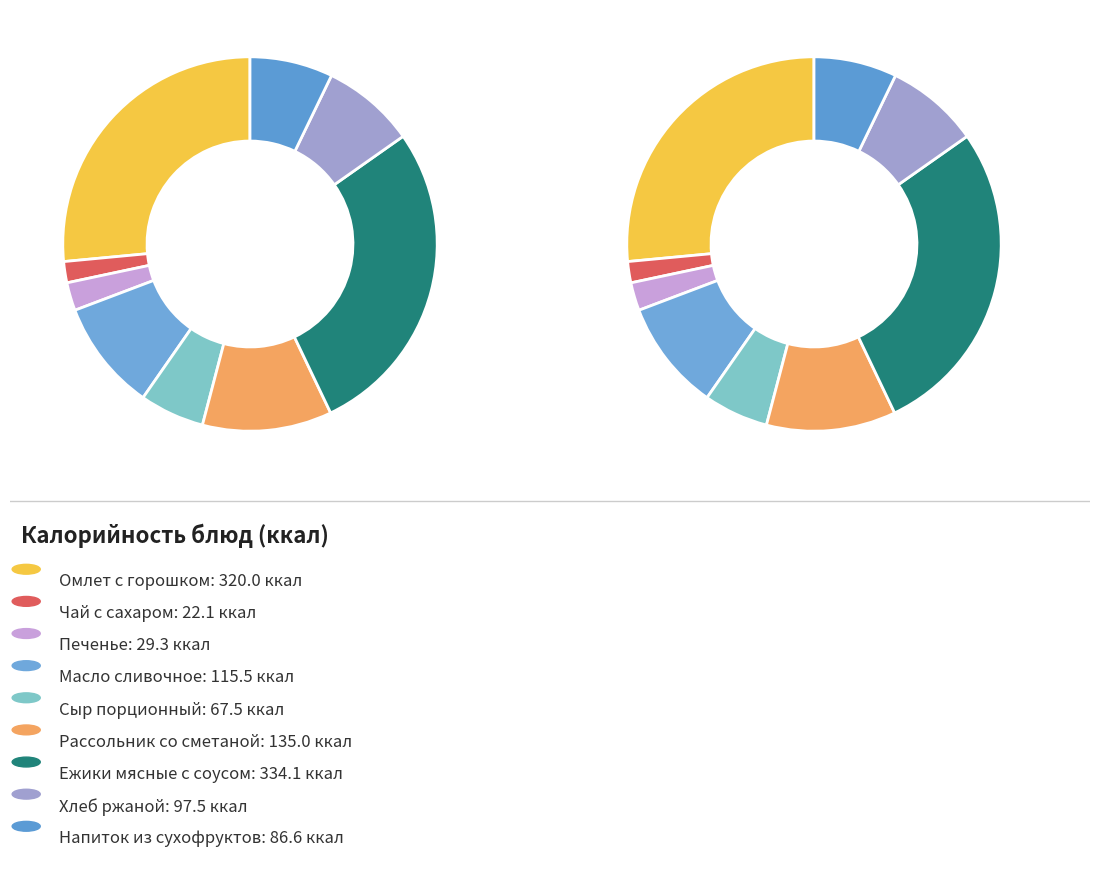

What is the ratio of the value at Рассольник Ленинградский со сметаной to the value at Печенье?

4.6